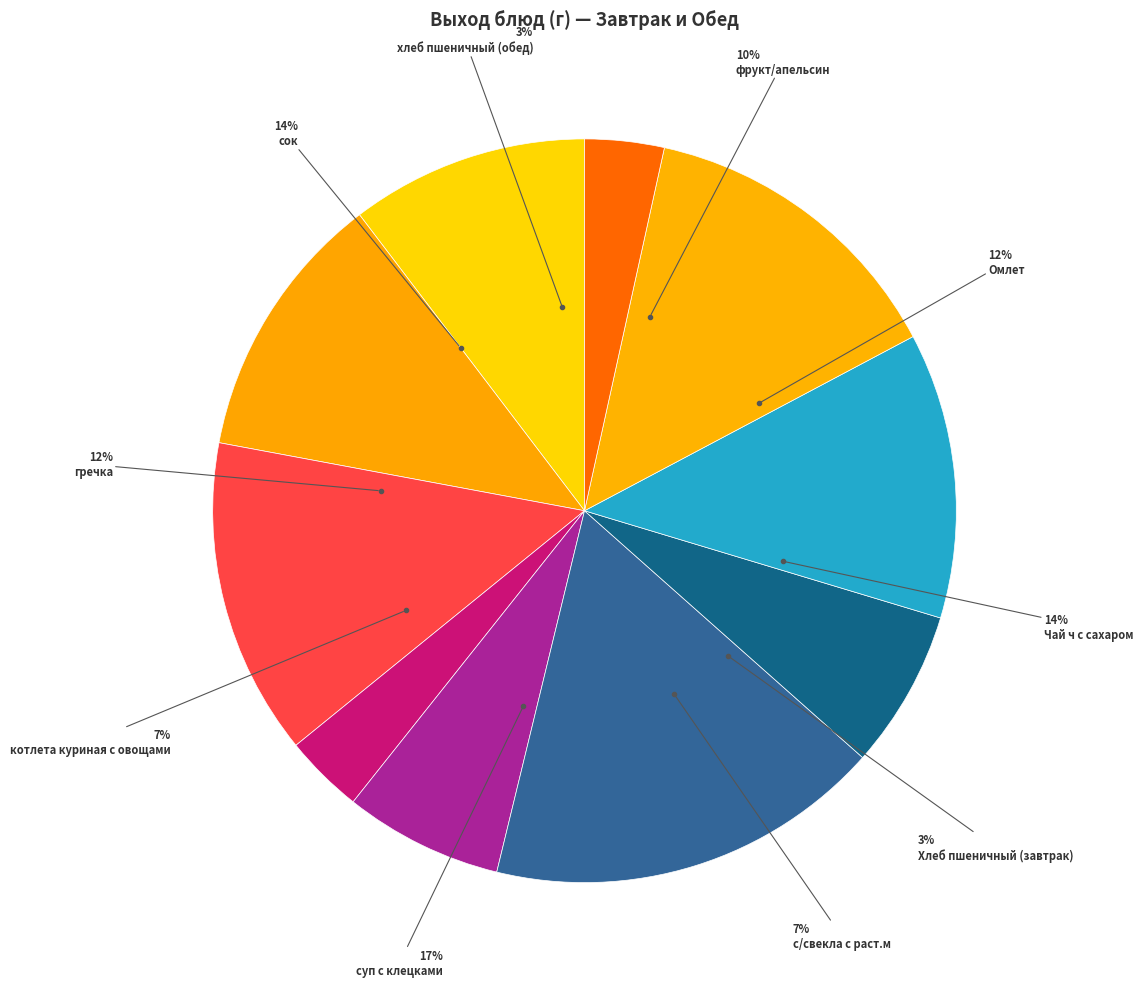

Does any single category account for the majority?

No